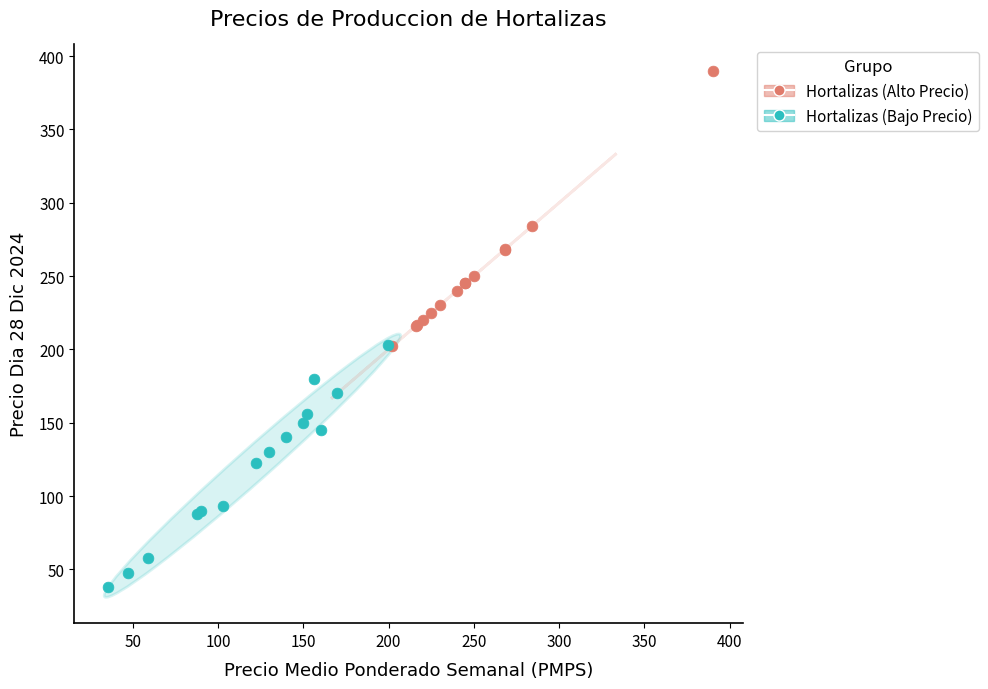

Which series reaches the minimum Y coordinate?

Hortalizas (Bajo Precio)